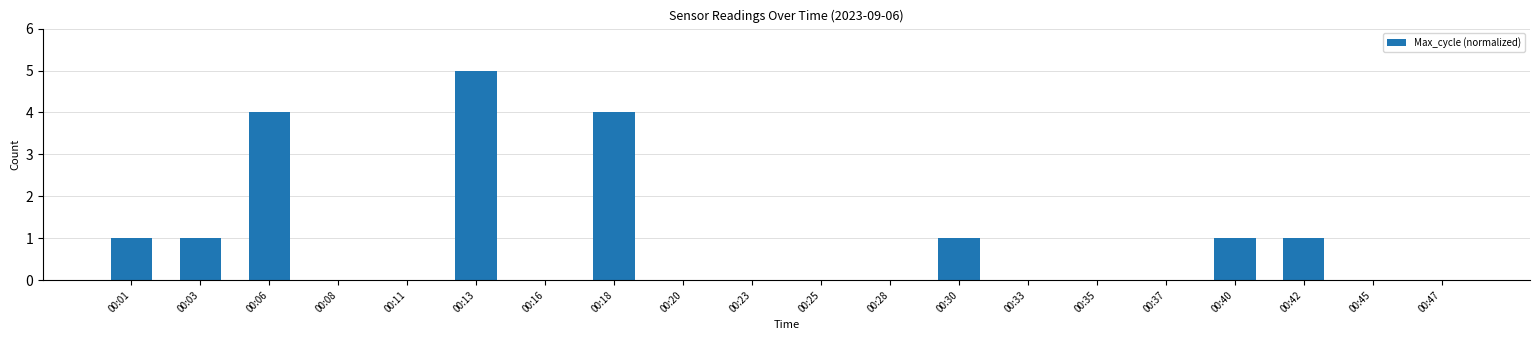

The chart shows a value of 1 at 00:40. True or false?

True